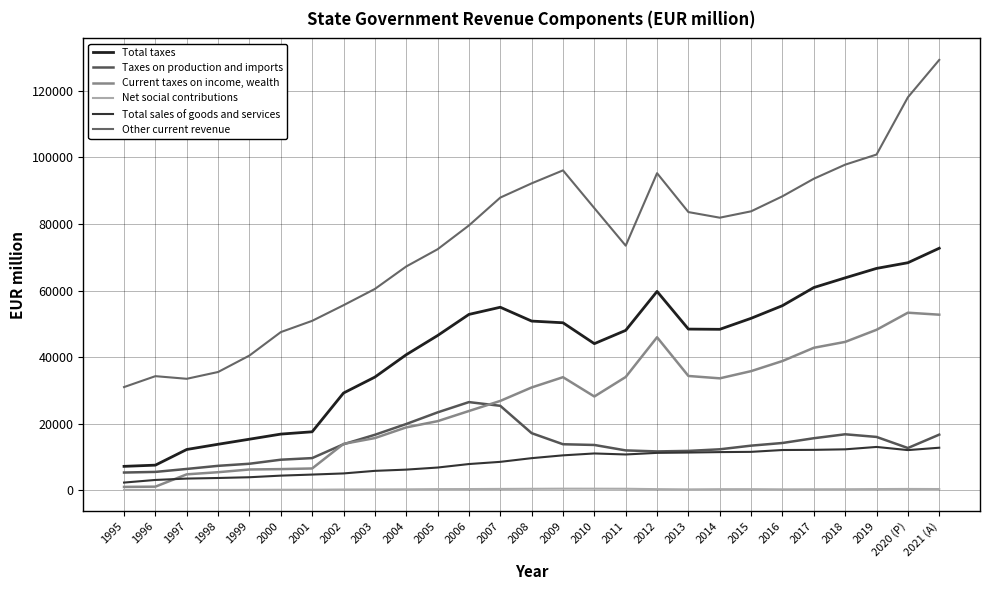

Does the chart have visible grid lines?

Yes